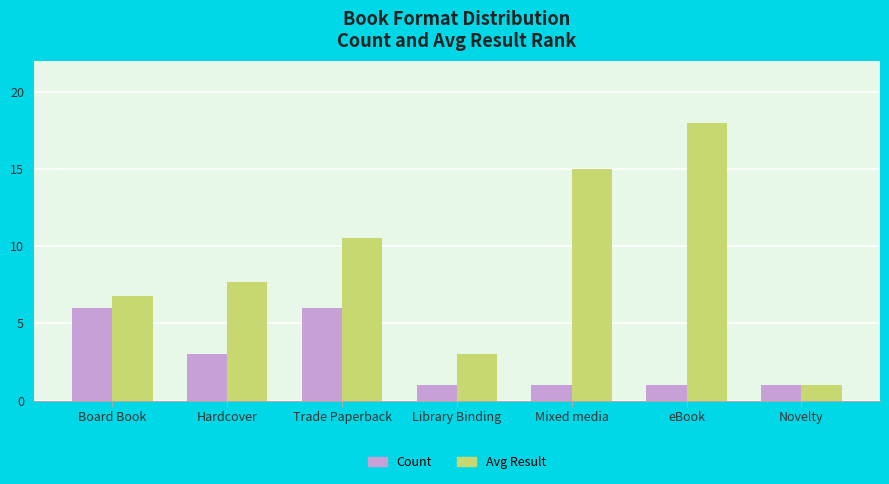

True or false: Count has a value of 1.0 at Mixed media.

True